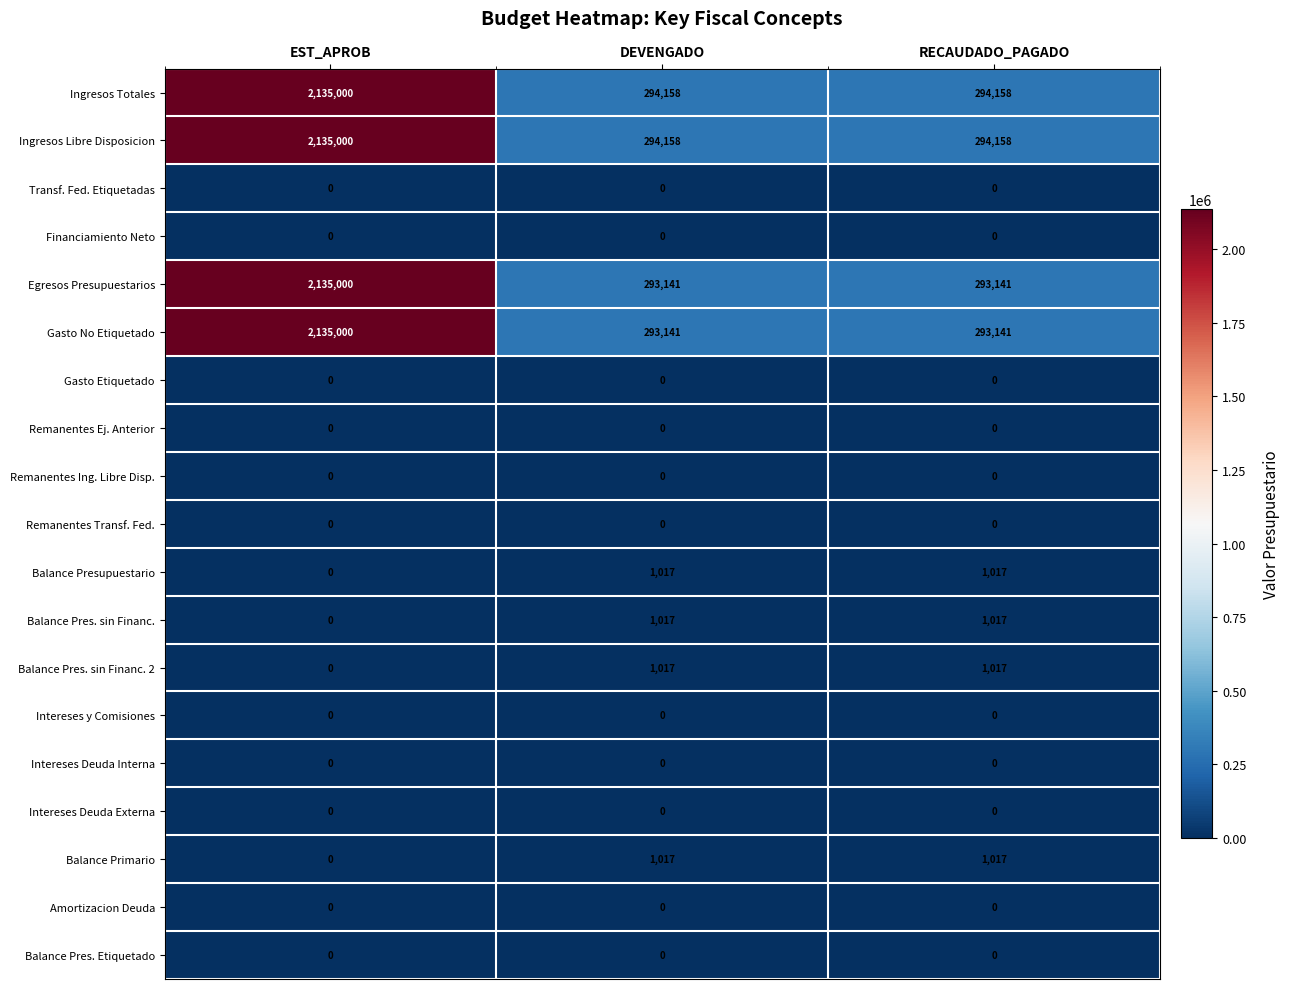

The Gasto Etiquetado series shows 0 at DEVENGADO. True or false?

True